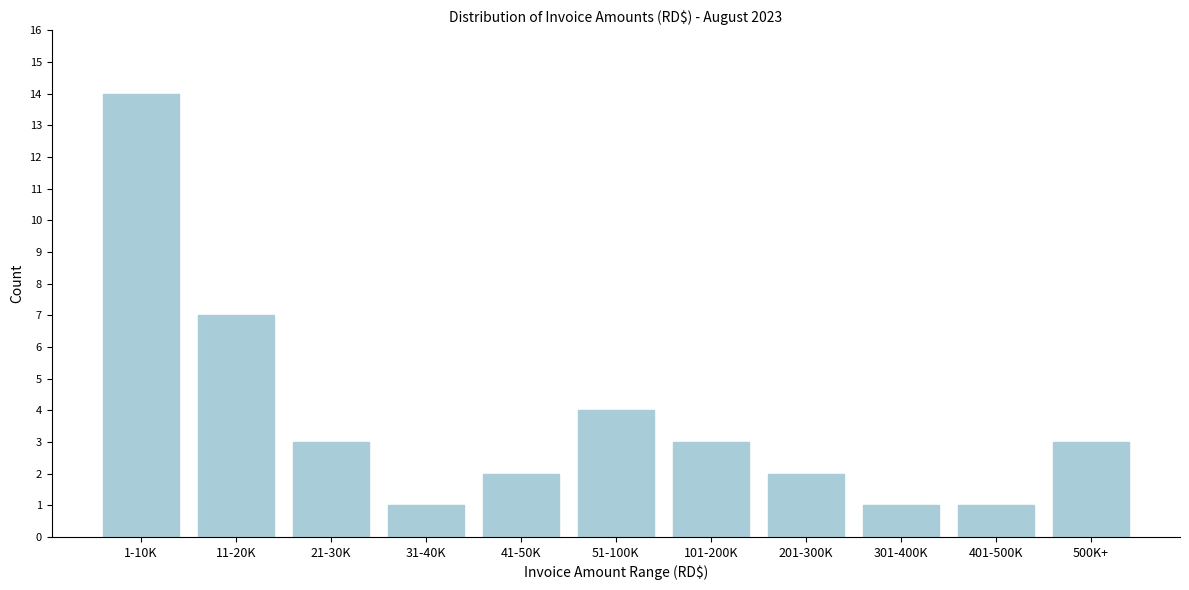

Reading left to right, transcribe all the data shown in this chart.

1-10K=14	11-20K=7	21-30K=3	31-40K=1	41-50K=2	51-100K=4	101-200K=3	201-300K=2	301-400K=1	401-500K=1	500K+=3